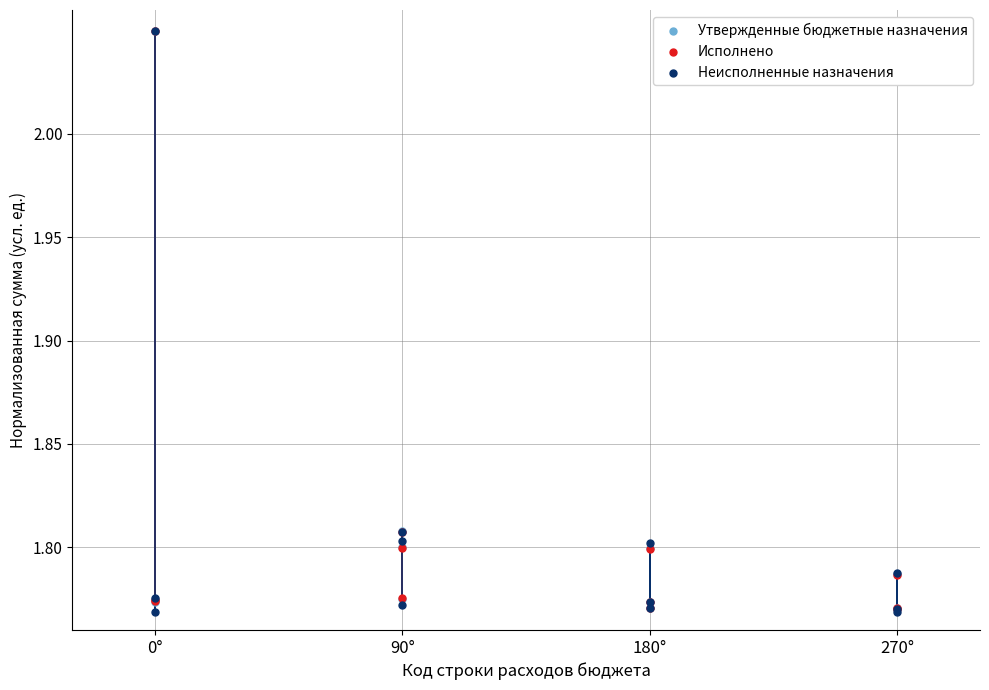

Which series has the widest spread of Y values?

Неисполненные назначения